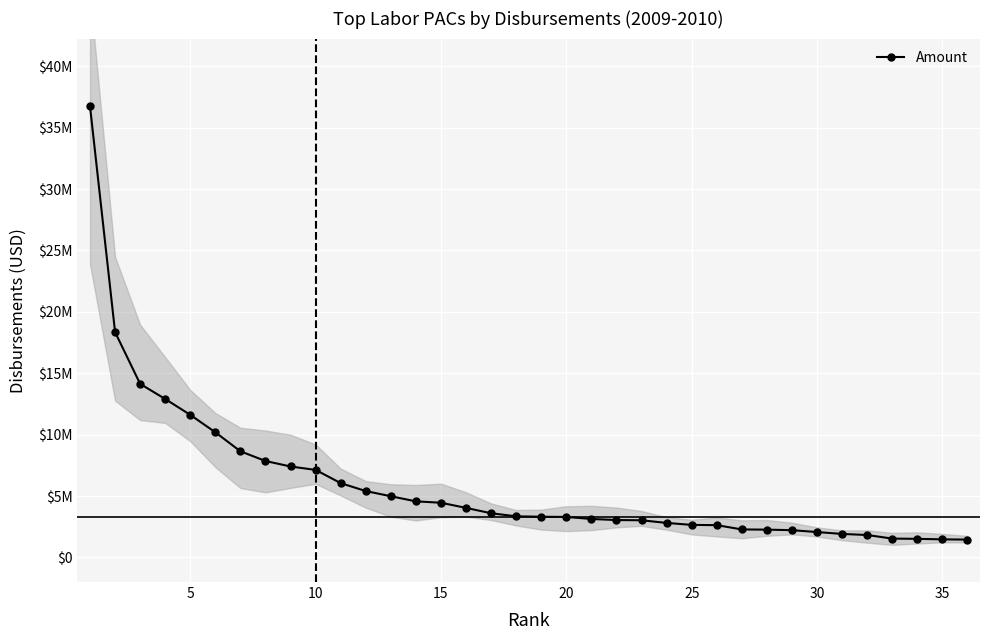

The value at 25 is 10191375.4. True or false?

True